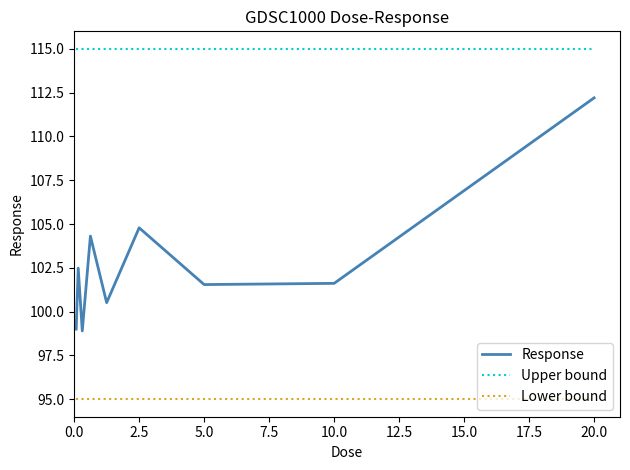

True or false: Response and Upper bound cross at least once.

False